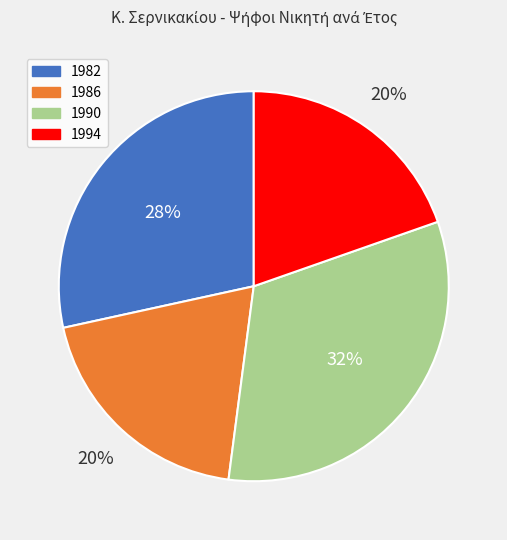

What is the ratio of the value at 1982 to the value at 1994?

1.4